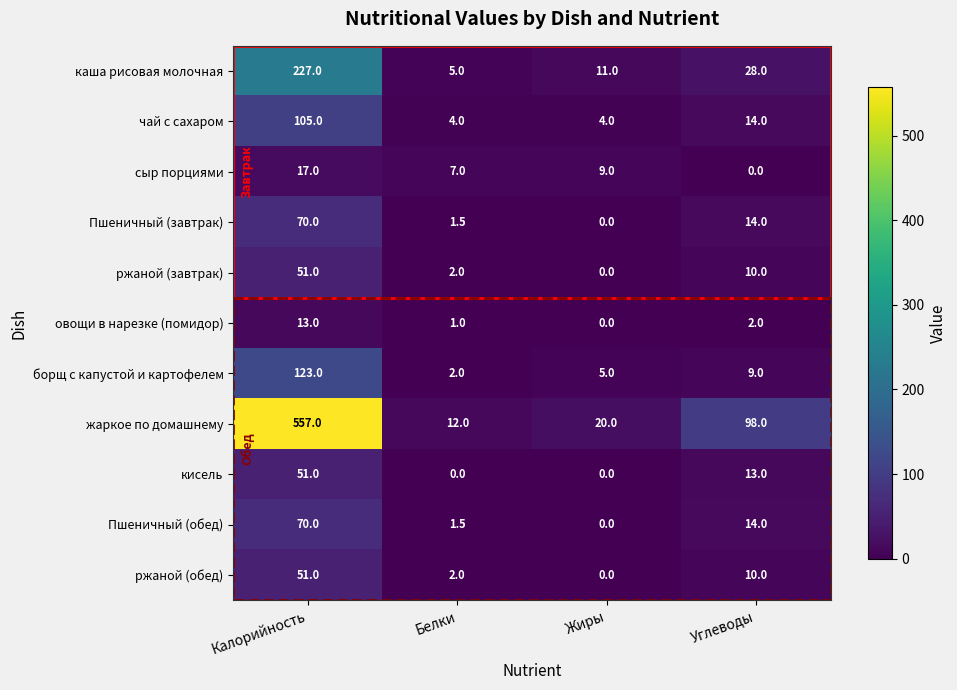

What is the difference between the maximum and minimum values in the овощи в нарезке (помидор) series?

13.0